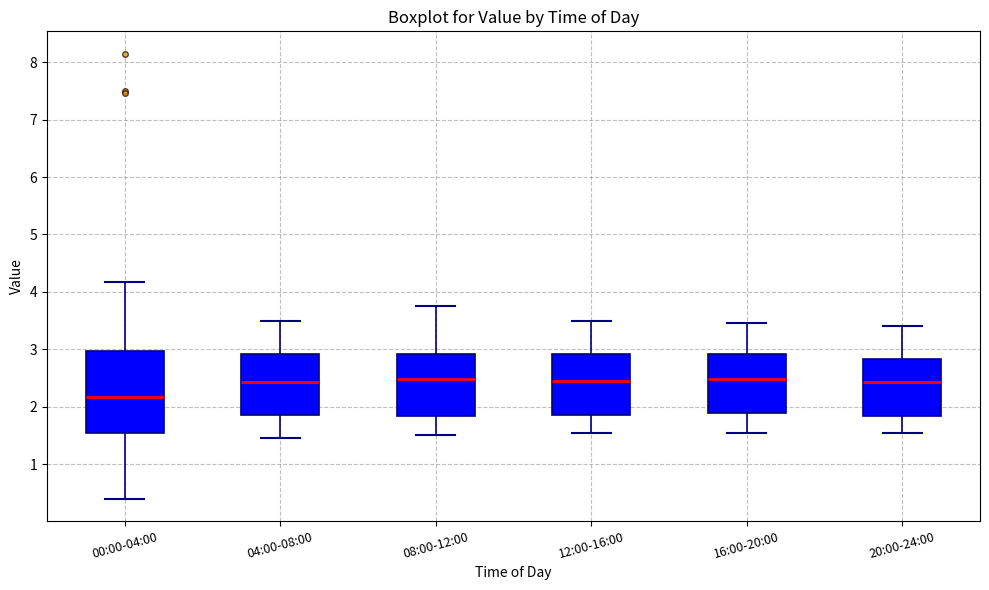

Reading left to right, read every box against the y-axis: the position of its median line, the range the box covers, and the ends of its whiskers. The values are not printed on the chart, so give them approximately, as read against the axis.

00:00-04:00: median 2.2, box 1.6 to 3.0, whiskers 0.4 to 4.2
04:00-08:00: median 2.4, box 1.9 to 2.9, whiskers 1.5 to 3.5
08:00-12:00: median 2.5, box 1.8 to 2.9, whiskers 1.5 to 3.8
12:00-16:00: median 2.5, box 1.9 to 2.9, whiskers 1.6 to 3.5
16:00-20:00: median 2.5, box 1.9 to 2.9, whiskers 1.6 to 3.5
20:00-24:00: median 2.4, box 1.8 to 2.8, whiskers 1.6 to 3.4